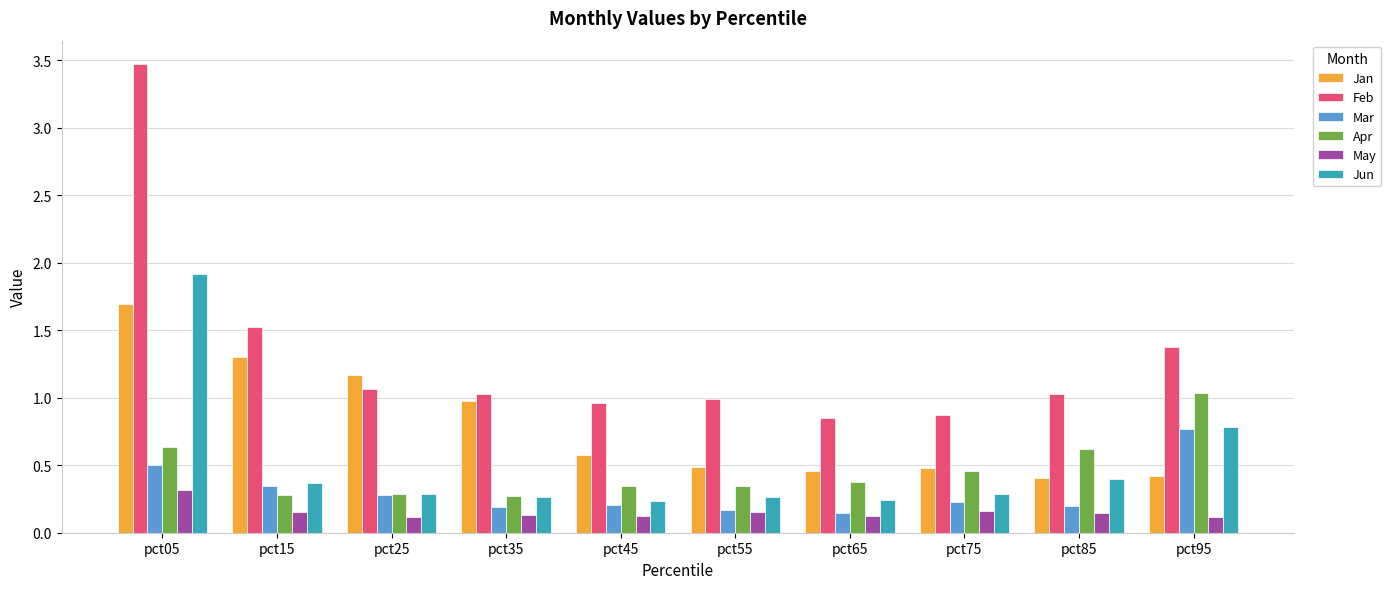

Where is Feb nearest to the value 2?

pct15